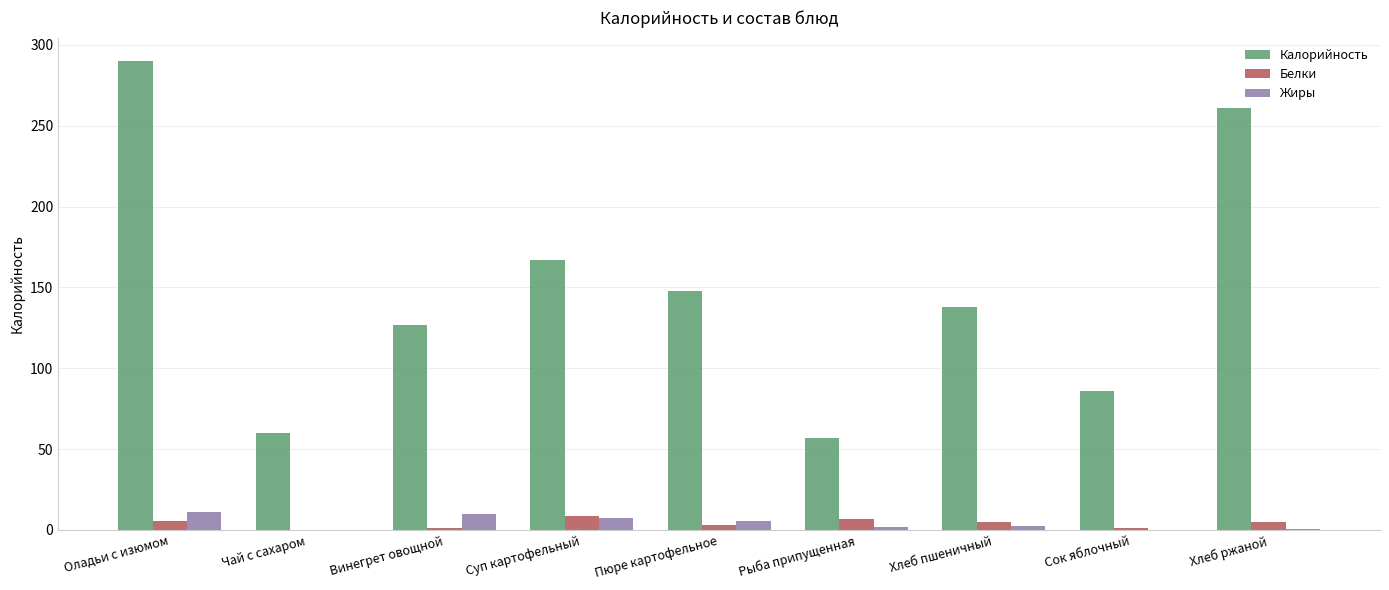

At which category is the sum across all series the highest?

Оладьи с изюмом